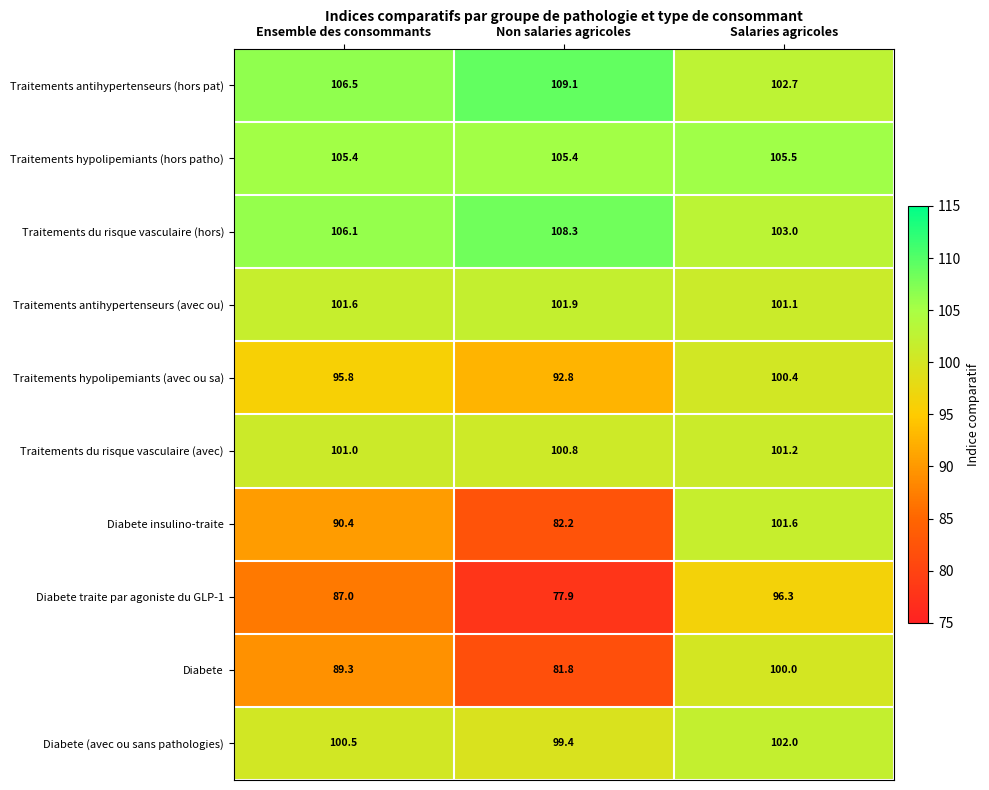

What is the spread (max minus min) of values at Ensemble des consommants?

19.5